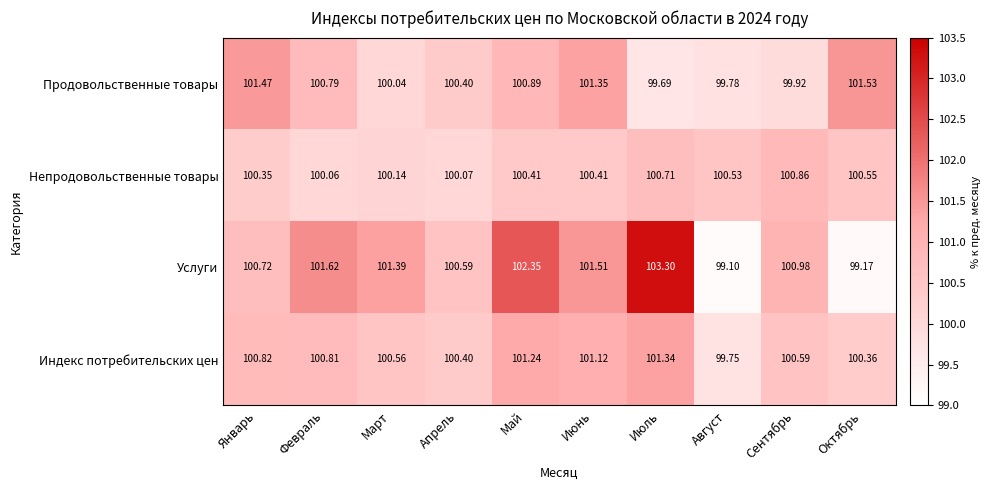

Which series has the largest total across all categories?

Услуги